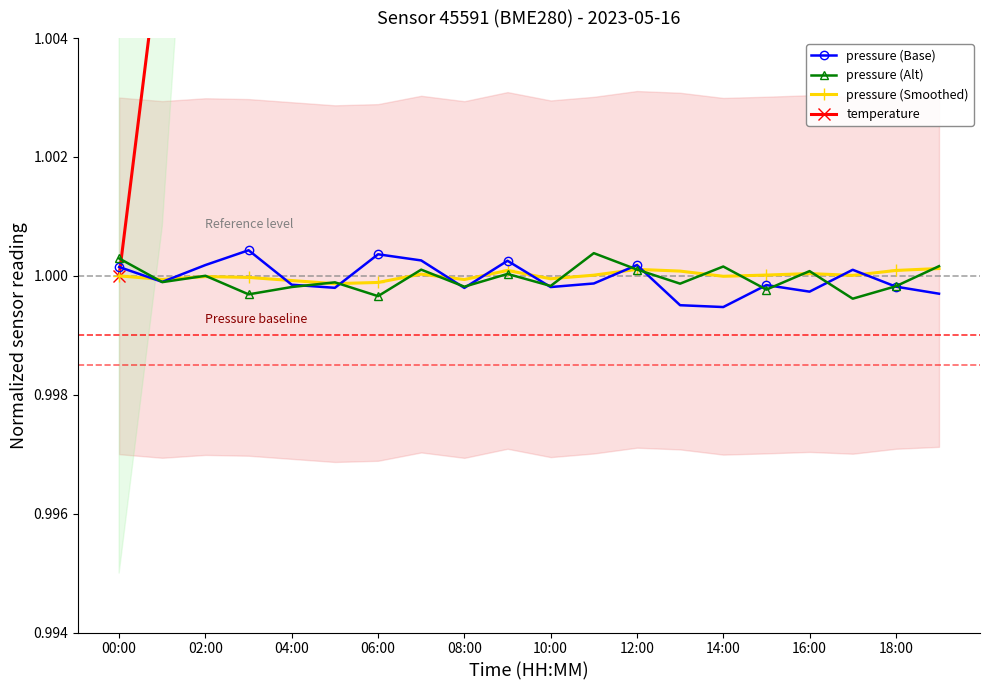

True or false: pressure (Smoothed) has a value of 0.7 at 02:00.

False